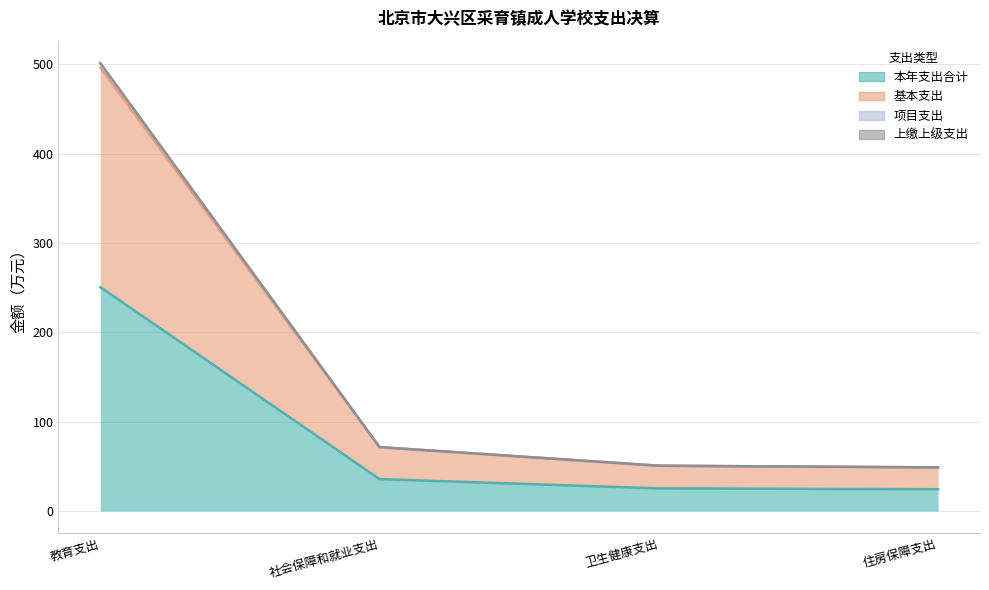

Does the chart display data point markers on the line(s)?

No